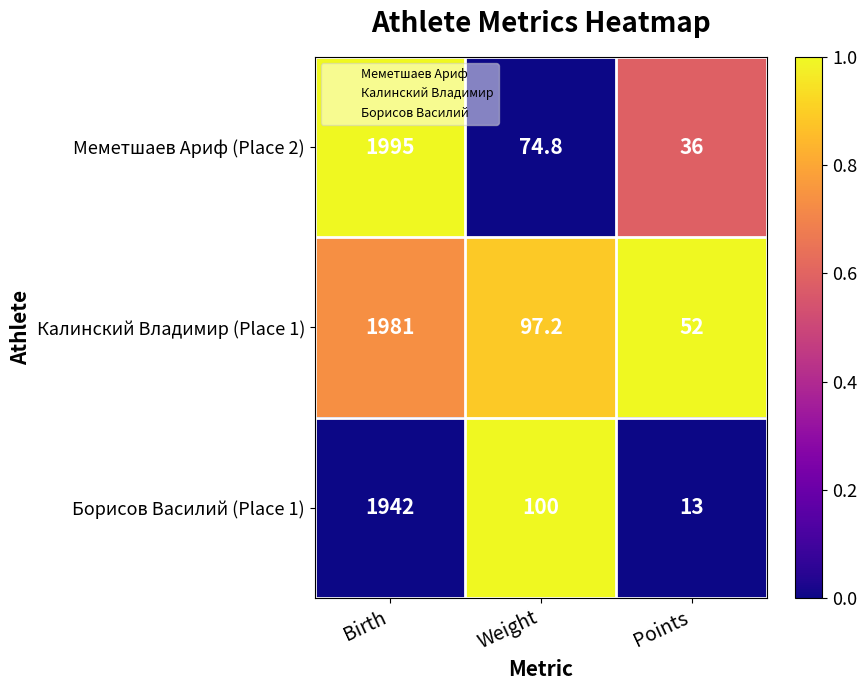

How many distinct data groups are displayed?

3